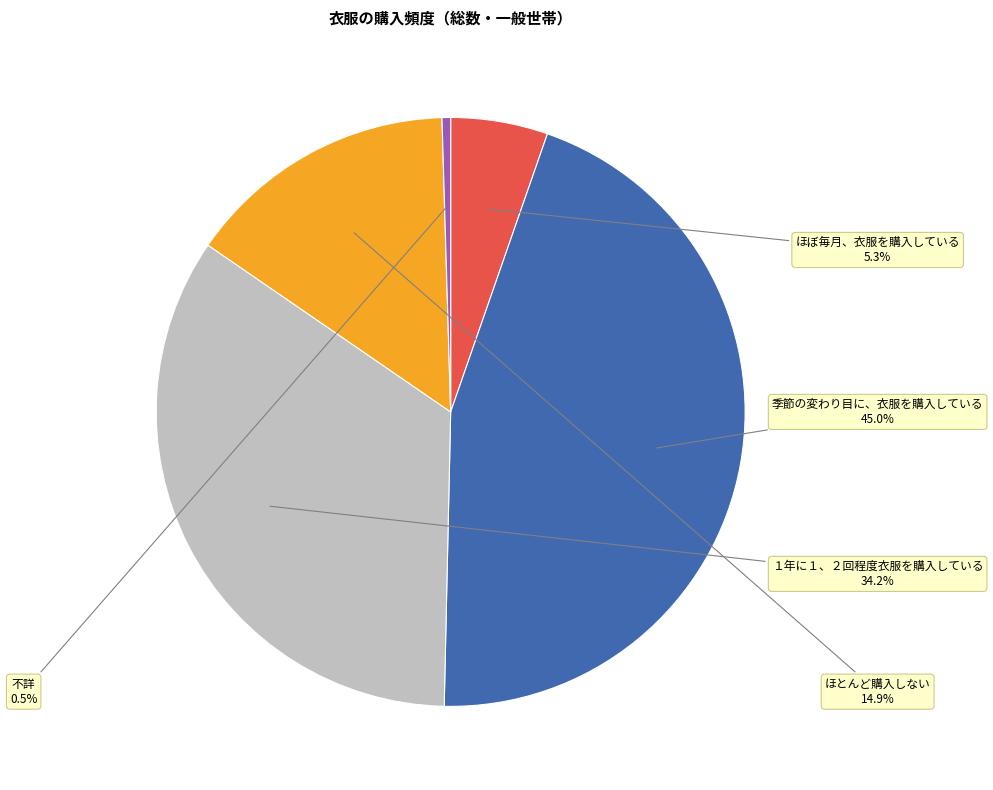

Does any single category account for the majority?

No